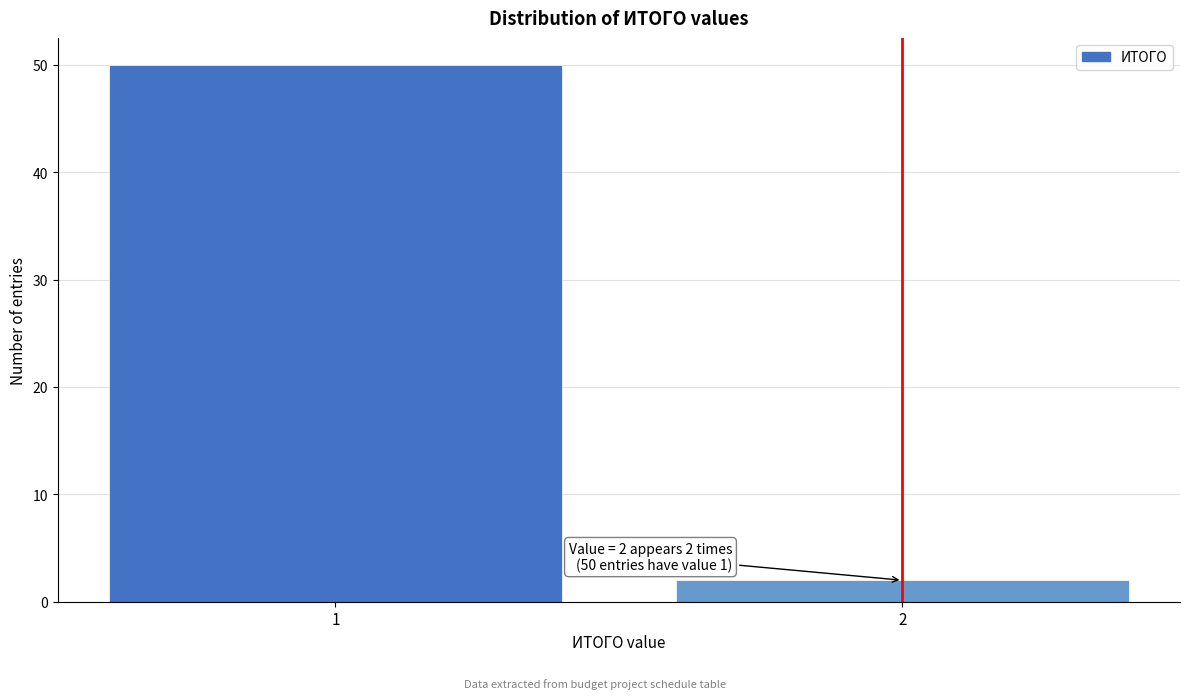

Reading right to left, transcribe all the data shown in this chart.

2=2	1=50